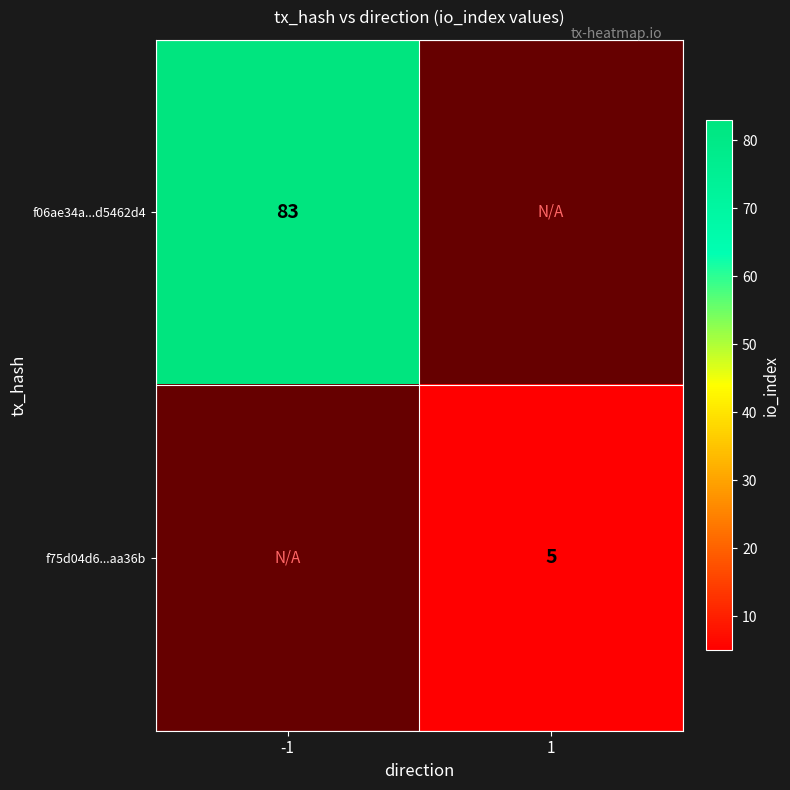

True or false: f06ae34a...d5462d4 has a value of 42 at -1.

False